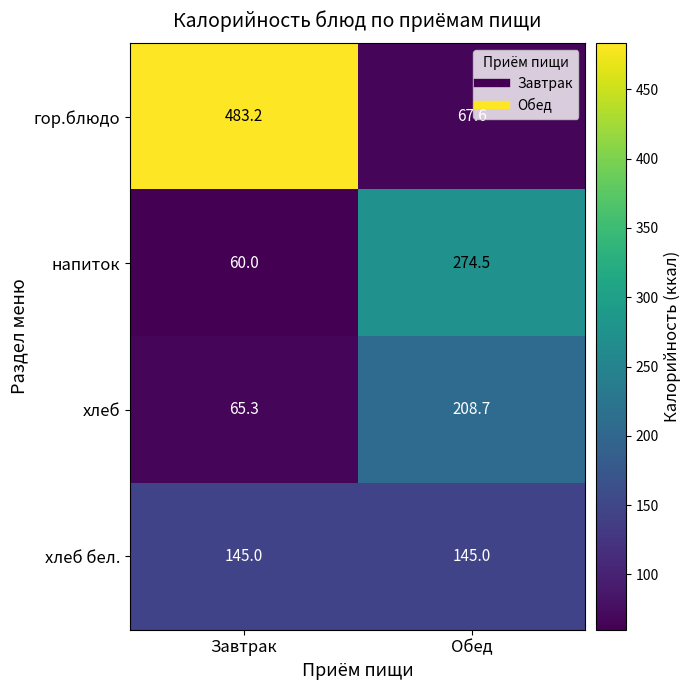

True or false: хлеб бел. has a value of 145.0 at Завтрак.

True